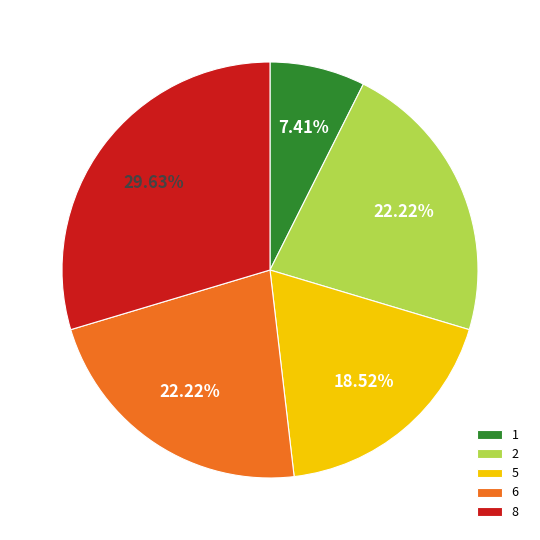

To the nearest percent, what is the difference between the largest and smallest slice percentages?

22%